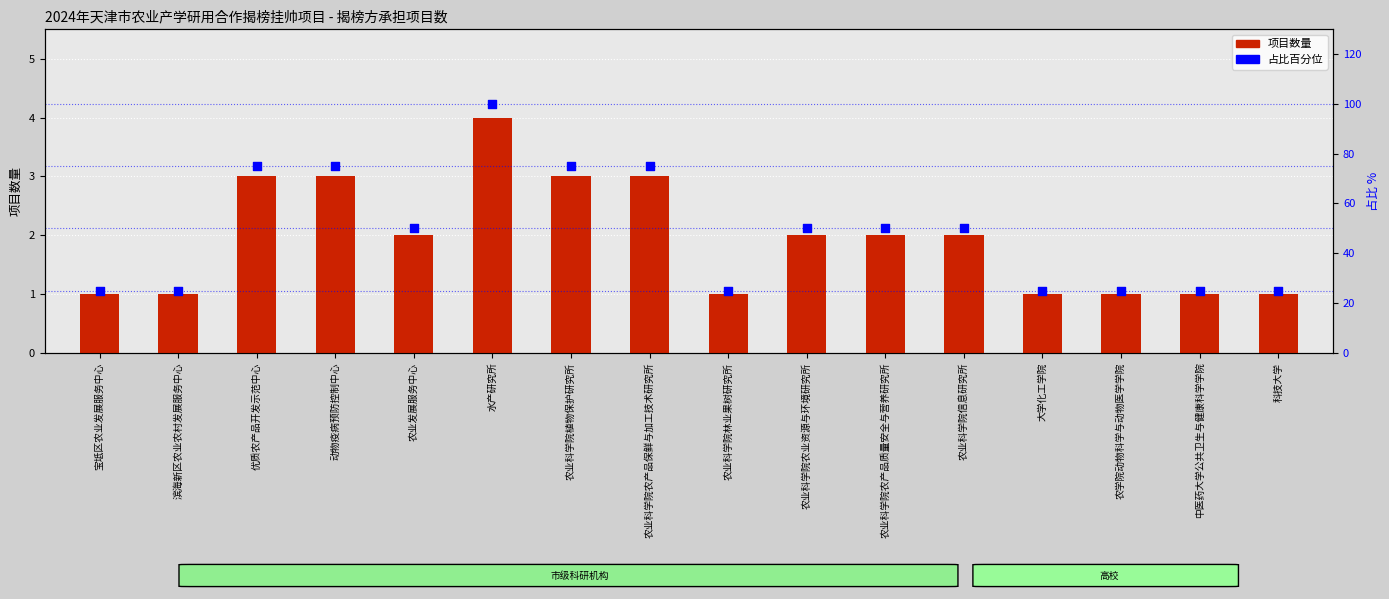

Which series contains the highest Y value?

占比百分位